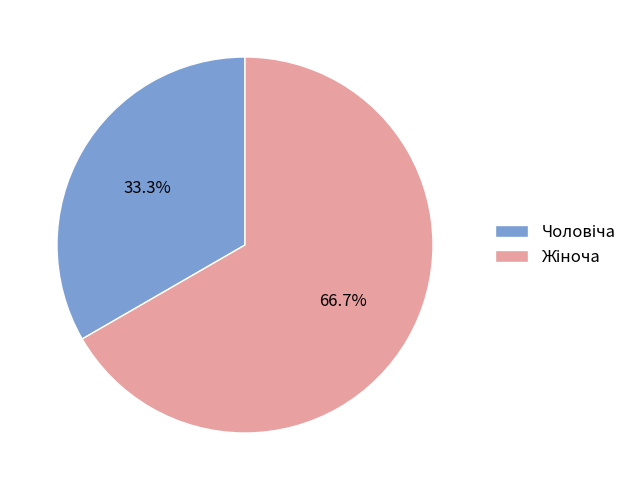

Is there any slice that represents more than half of the pie?

Yes